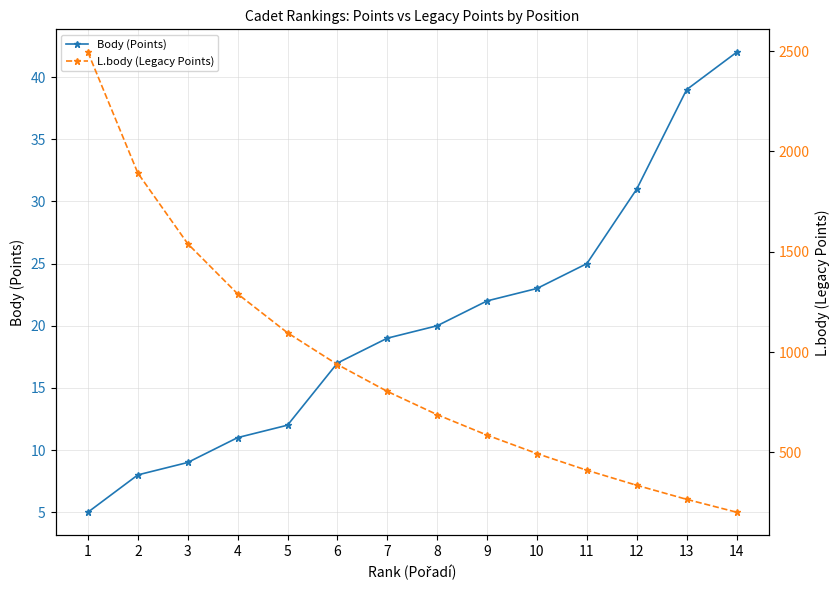

How many distinct data groups are displayed?

2